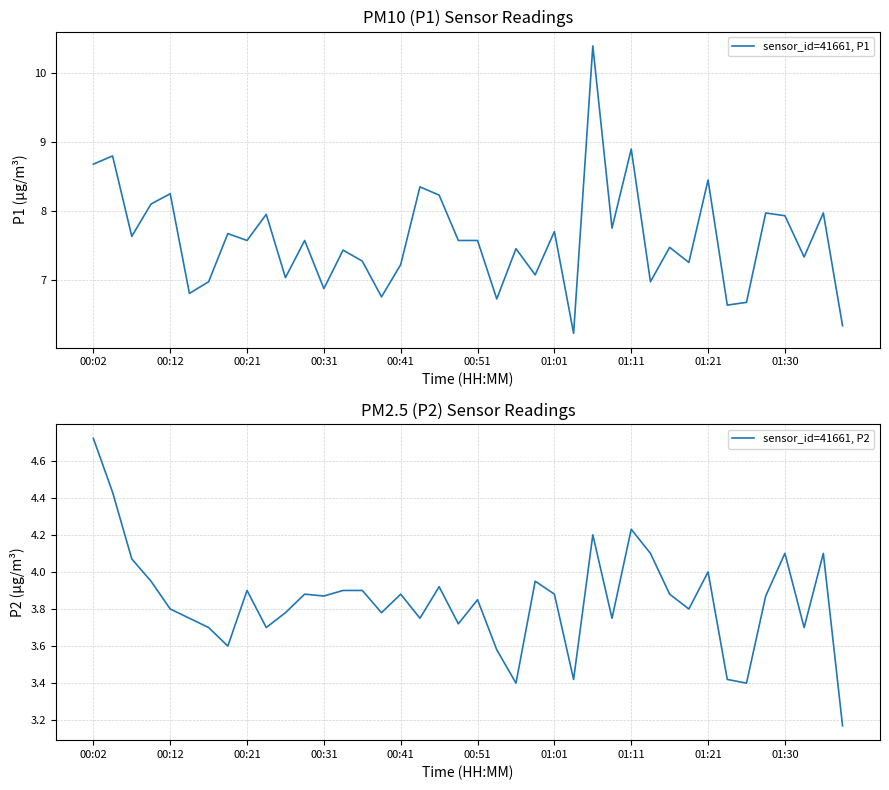

What is the difference between the second highest and minimum values in the sensor_id=41661, P1 series?

2.7